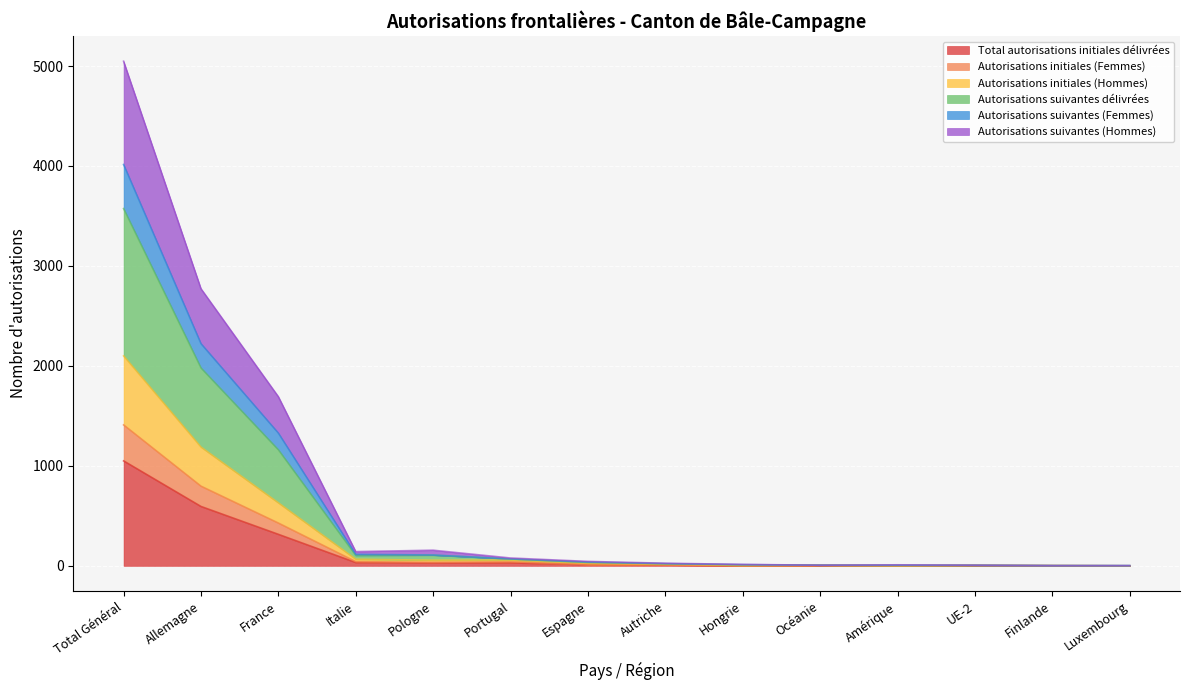

Does the chart display data point markers on the line(s)?

No